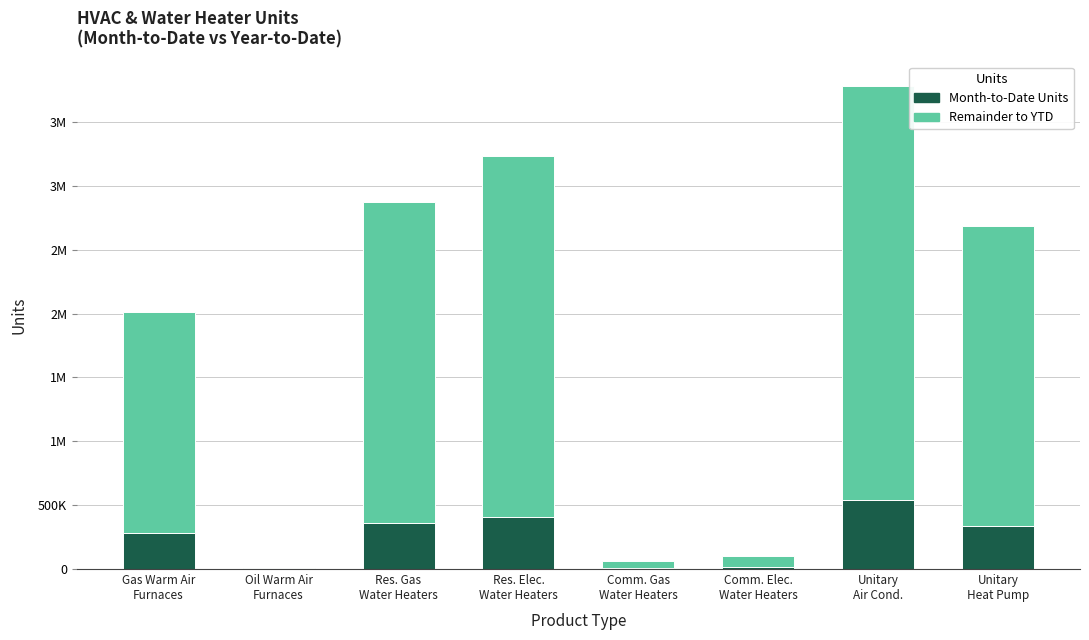

What is the difference between the Month-to-Date Units values at Res. Gas
Water Heaters and Res. Elec.
Water Heaters?

50011